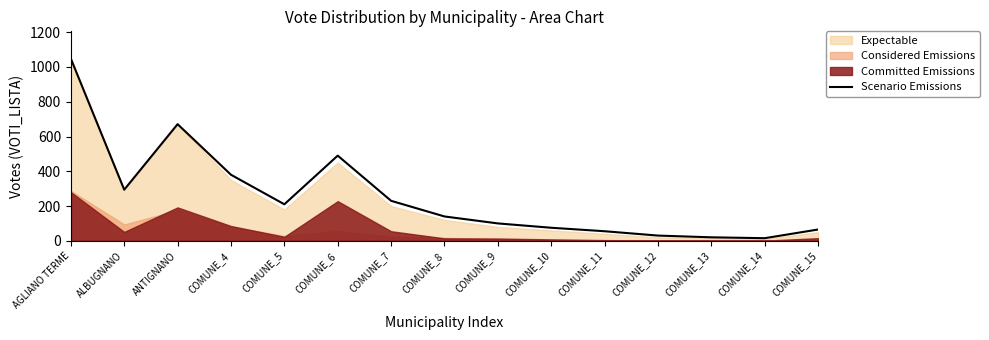

True or false: the data has more than 1 interior local peaks.

True